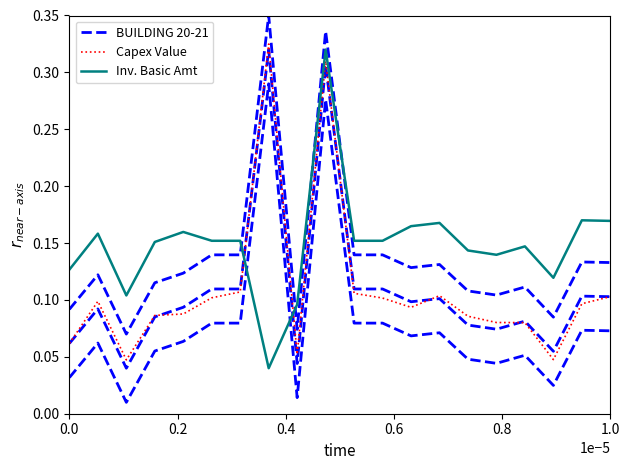

True or false: Inv. Basic Amt has a value of 0.2 at 8.

False